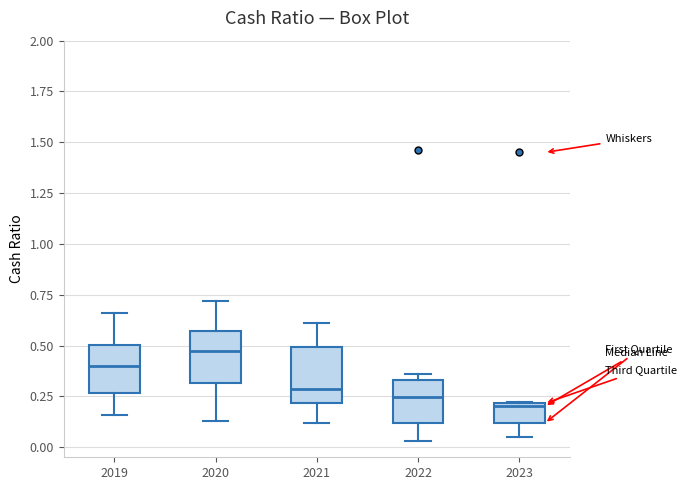

Where is the lower edge of the box at x = 2022 on the y-axis? The values are not printed on the chart, so give them approximately, as read against the axis.

0.10